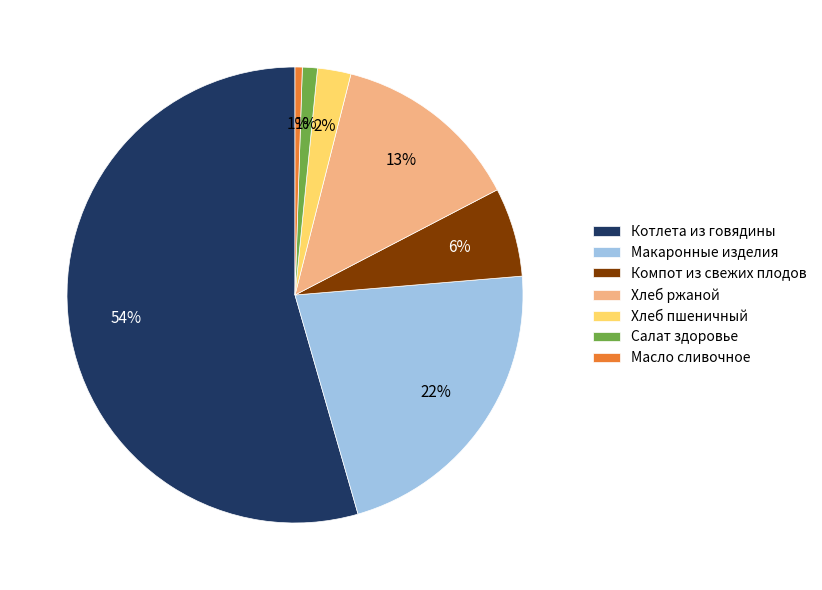

True or false: Котлета из говядины accounts for 61% of the total.

False